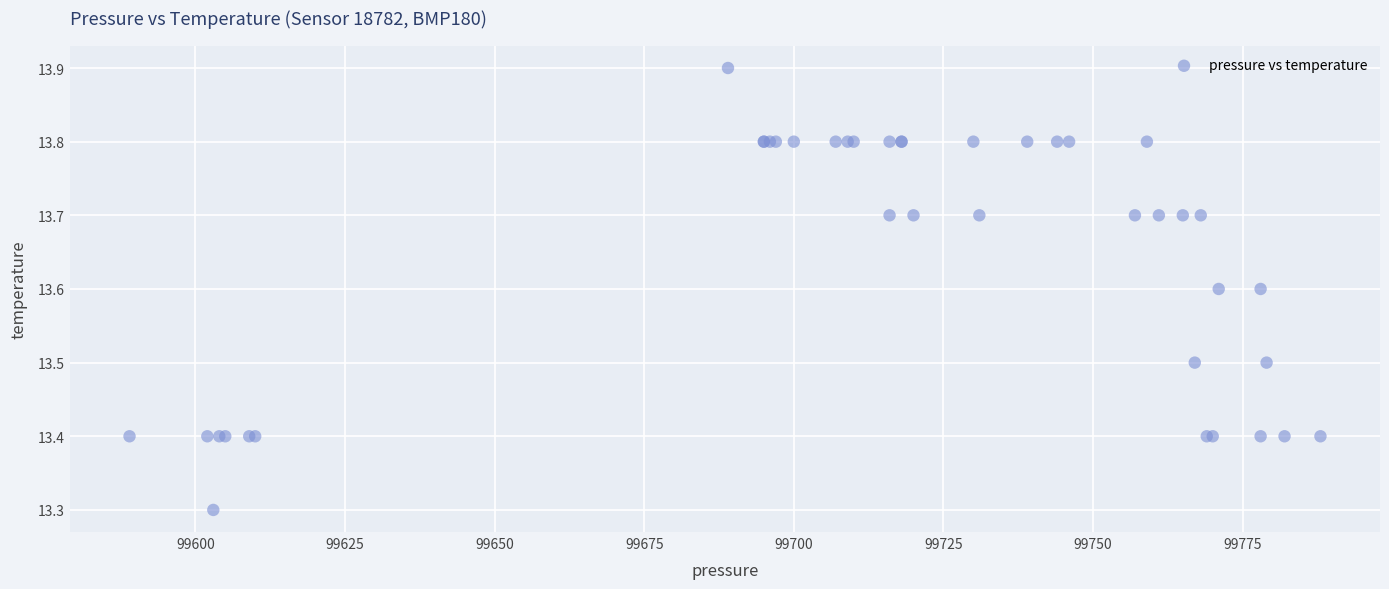

What Y value in the scatter plot is closest to 13?

13.3